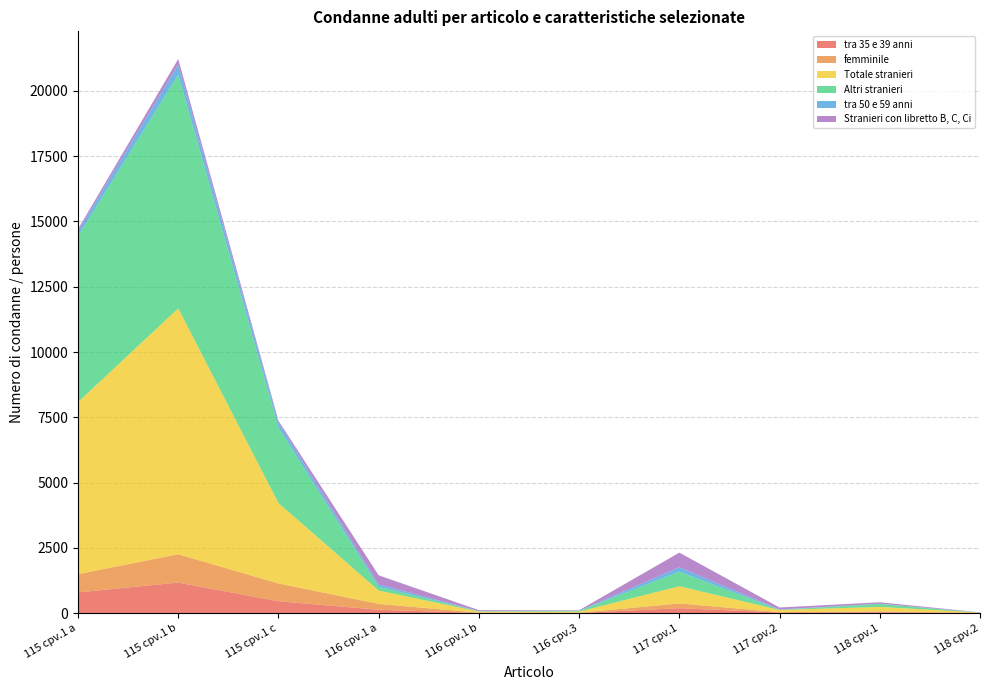

Reading left to right, extract all data points from this chart.

tra 35 e 39 anni: 115 cpv.1 a=791	115 cpv.1 b=1169	115 cpv.1 c=452	116 cpv.1 a=127	116 cpv.1 b=4	116 cpv.3=4	117 cpv.1=187	117 cpv.2=23	118 cpv.1=29	118 cpv.2=4
femminile: 115 cpv.1 a=701	115 cpv.1 b=1084	115 cpv.1 c=682	116 cpv.1 a=224	116 cpv.1 b=10	116 cpv.3=8	117 cpv.1=181	117 cpv.2=11	118 cpv.1=35	118 cpv.2=6
Totale stranieri: 115 cpv.1 a=6593	115 cpv.1 b=9417	115 cpv.1 c=3081	116 cpv.1 a=512	116 cpv.1 b=44	116 cpv.3=44	117 cpv.1=660	117 cpv.2=85	118 cpv.1=173	118 cpv.2=9
Altri stranieri: 115 cpv.1 a=6357	115 cpv.1 b=8952	115 cpv.1 c=2889	116 cpv.1 a=143	116 cpv.1 b=9	116 cpv.3=27	117 cpv.1=562	117 cpv.2=2	118 cpv.1=113	118 cpv.2=1
tra 50 e 59 anni: 115 cpv.1 a=181	115 cpv.1 b=389	115 cpv.1 c=195	116 cpv.1 a=90	116 cpv.1 b=10	116 cpv.3=10	117 cpv.1=164	117 cpv.2=19	118 cpv.1=10	118 cpv.2=0
Stranieri con libretto B, C, Ci: 115 cpv.1 a=88	115 cpv.1 b=212	115 cpv.1 c=69	116 cpv.1 a=350	116 cpv.1 b=34	116 cpv.3=15	117 cpv.1=562	117 cpv.2=73	118 cpv.1=53	118 cpv.2=8